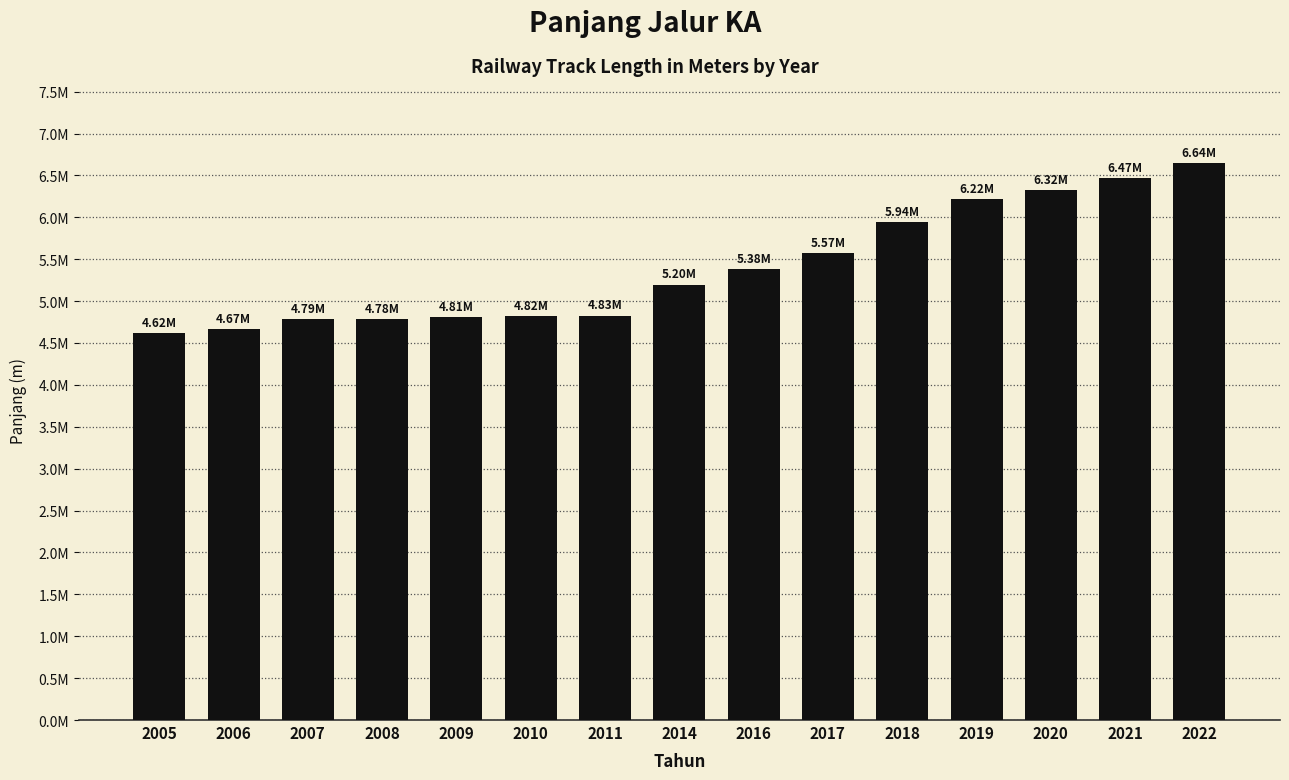

What is the greatest value displayed?

6642313